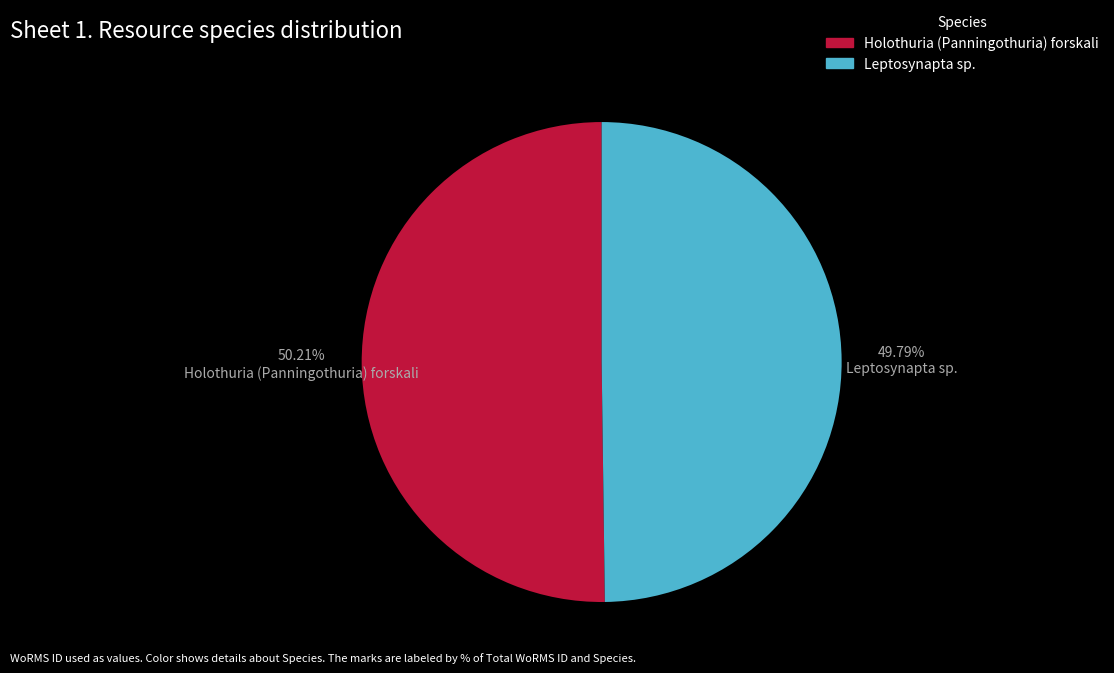

Do Holothuria (Panningothuria) forskali and Leptosynapta sp. together represent more than half of the pie?

Yes